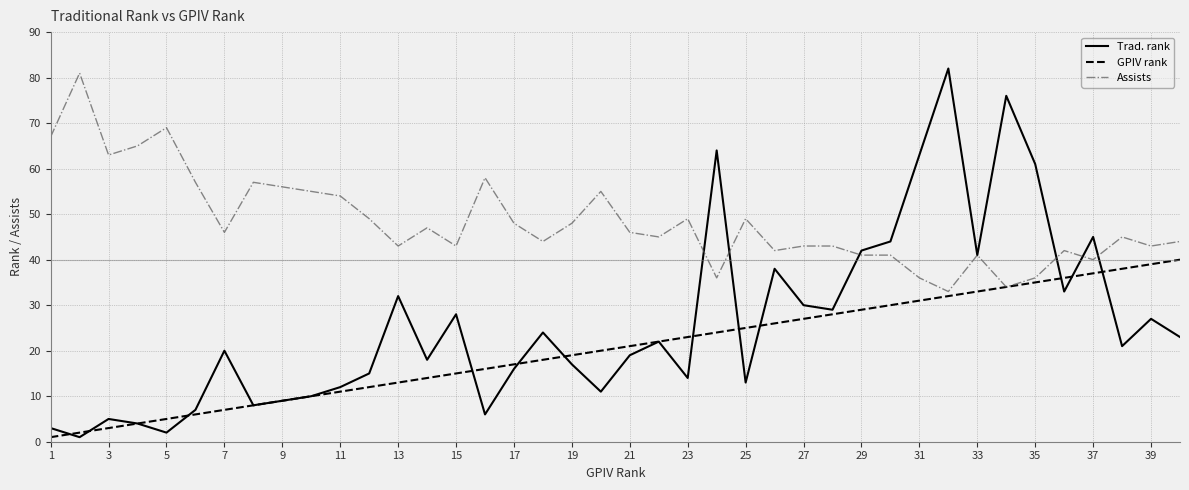

What is the greatest value displayed?

82